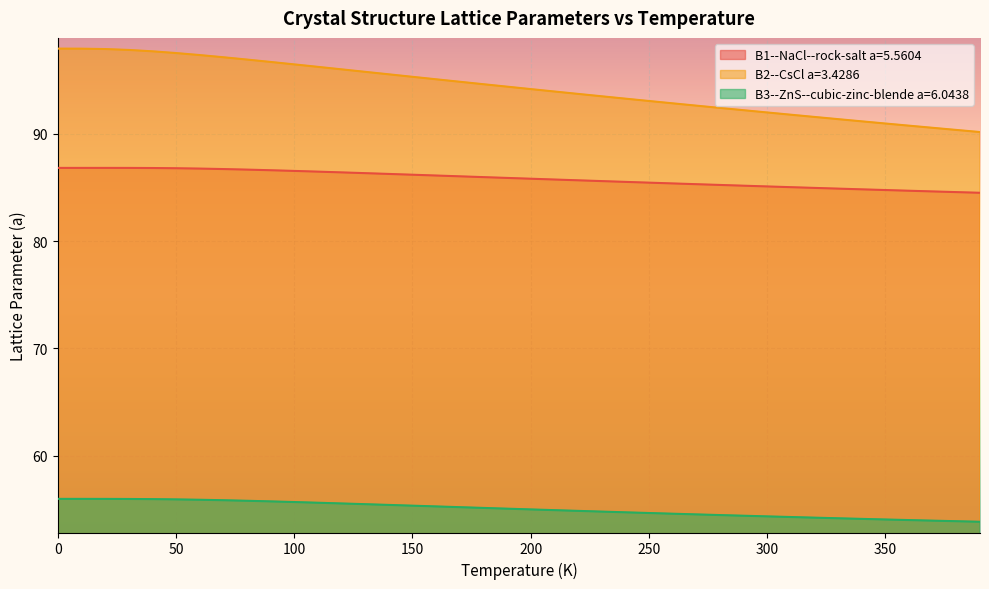

The B2--CsCl a=3.4286 series shows 96.9 at 80.0. True or false?

True